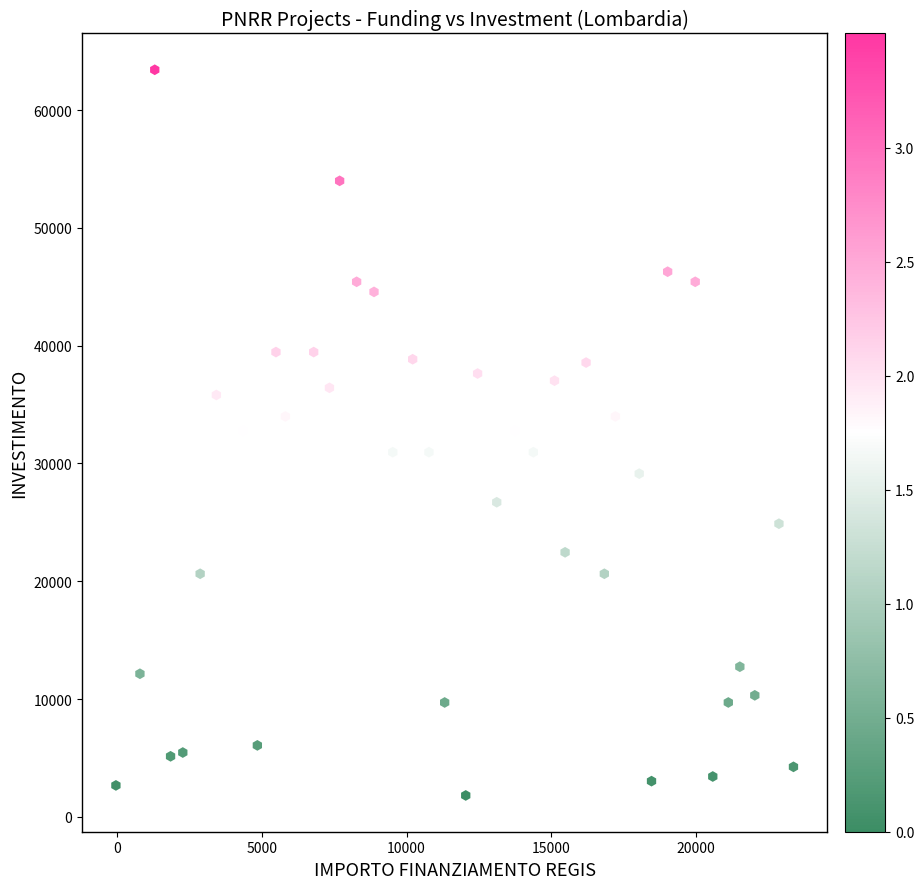

What is the range of Y values (max minus min)?

61597